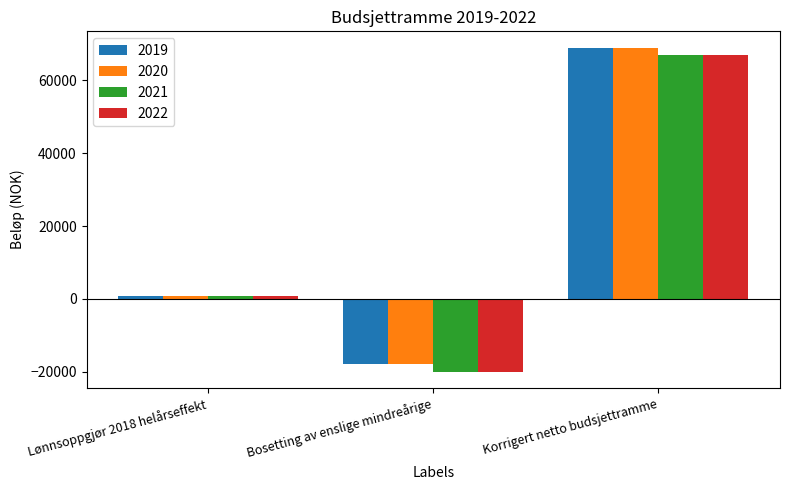

What is the difference between the highest and lowest values at Bosetting av enslige mindreårige?

2000